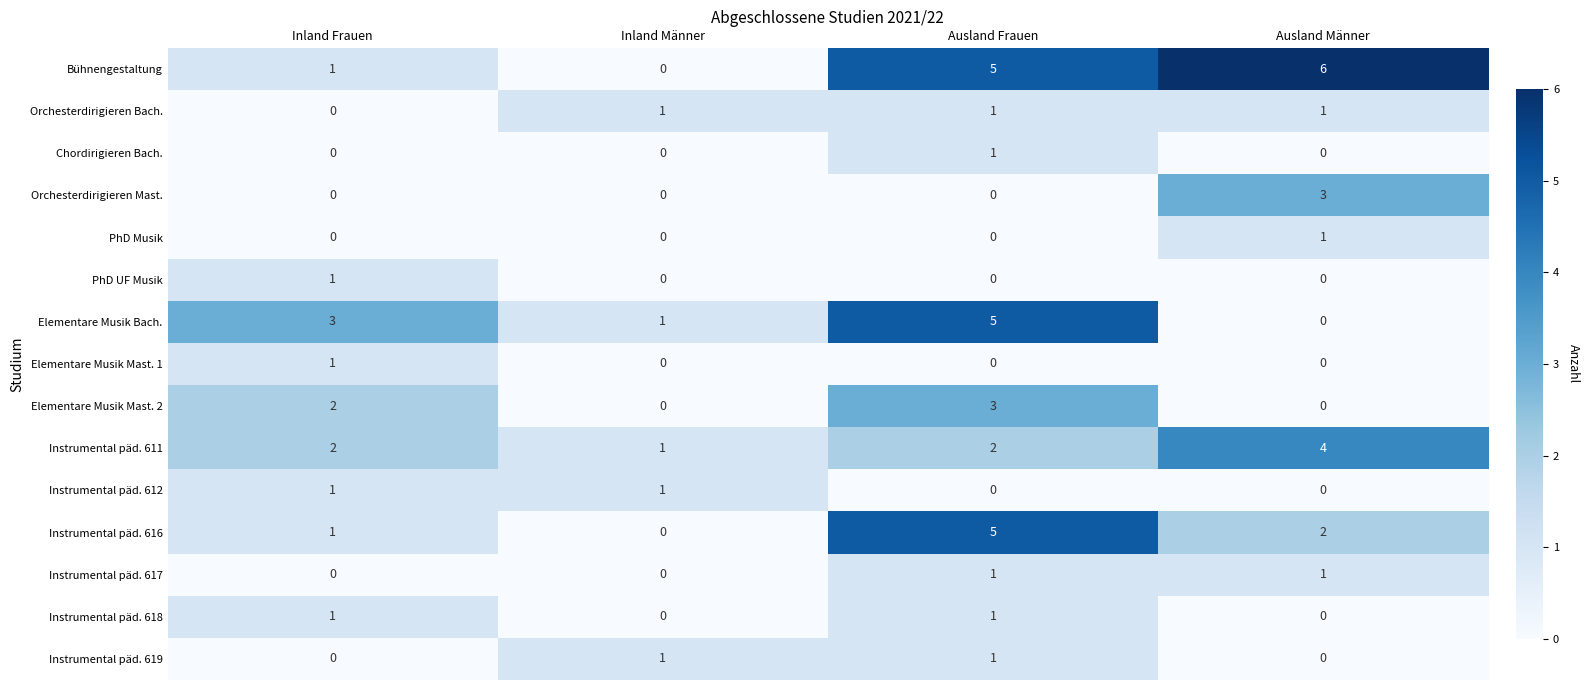

What is the sum of the Elementare Musik Mast. 2 values at Ausland Frauen and Ausland Männer?

3